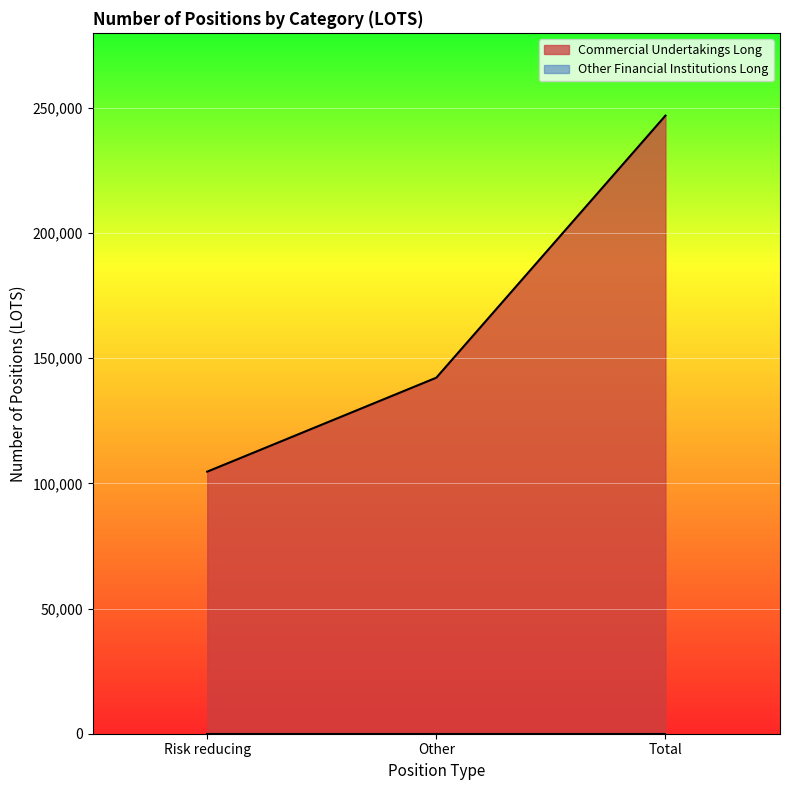

Reading left to right, transcribe all the data shown in this chart.

104697	142236	246933